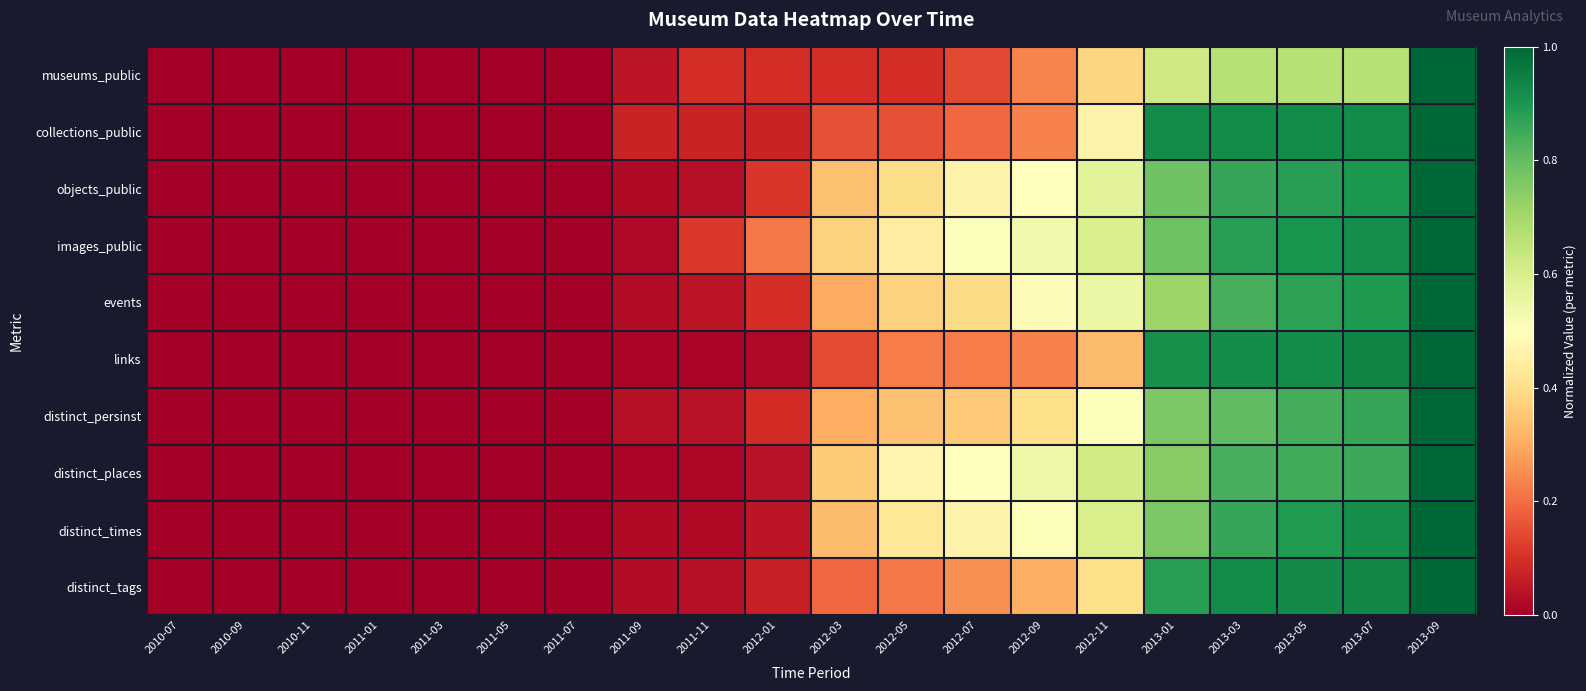

At how many categories does at least one series exceed 0?

13